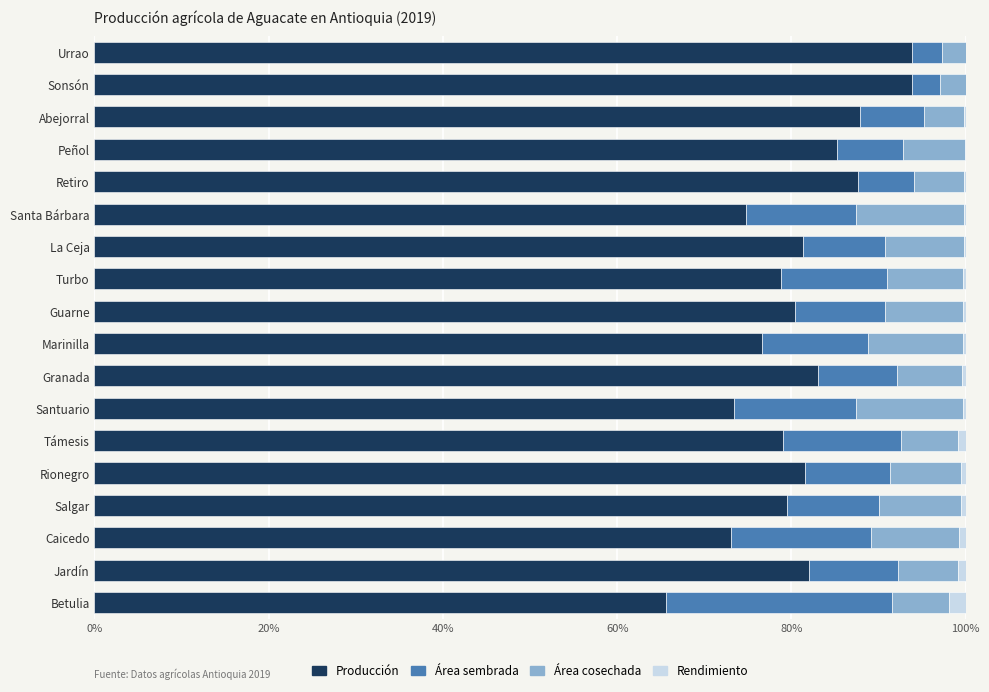

How many distinct data groups are displayed?

4